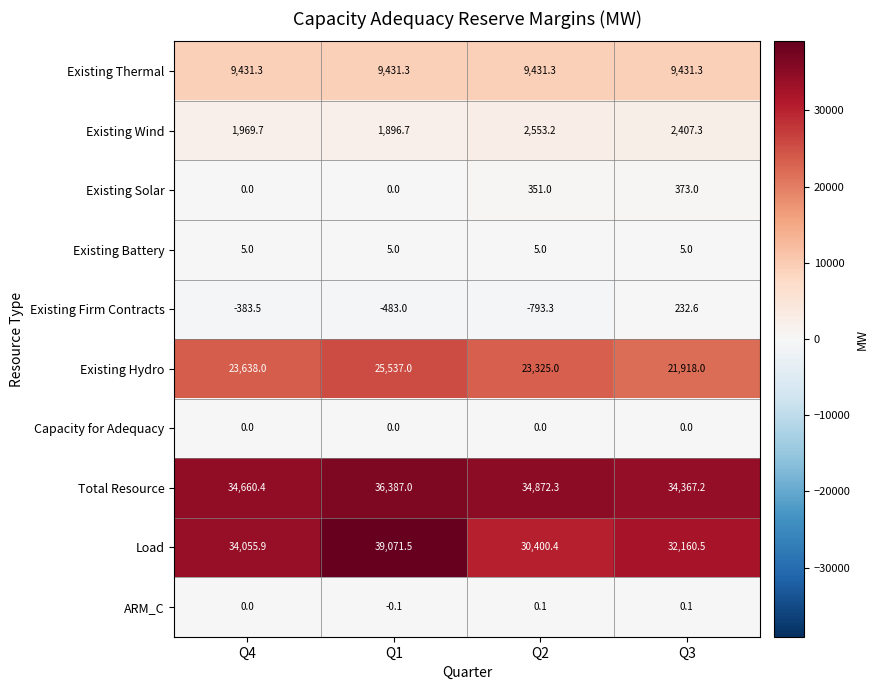

At which label is Existing Hydro closest to 23727?

Q4